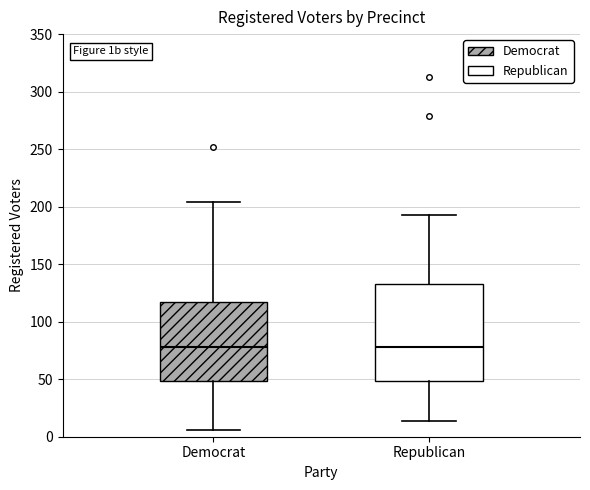

Comparing the boxes themselves (not the whiskers), which one is the tallest?

Republican